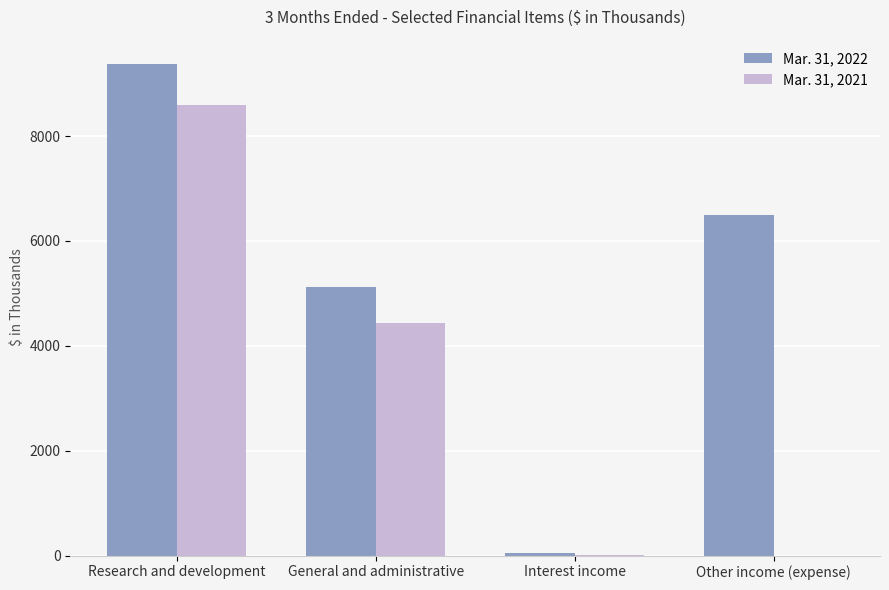

Where does the Mar. 31, 2022 series first go above 6497?

Research and development